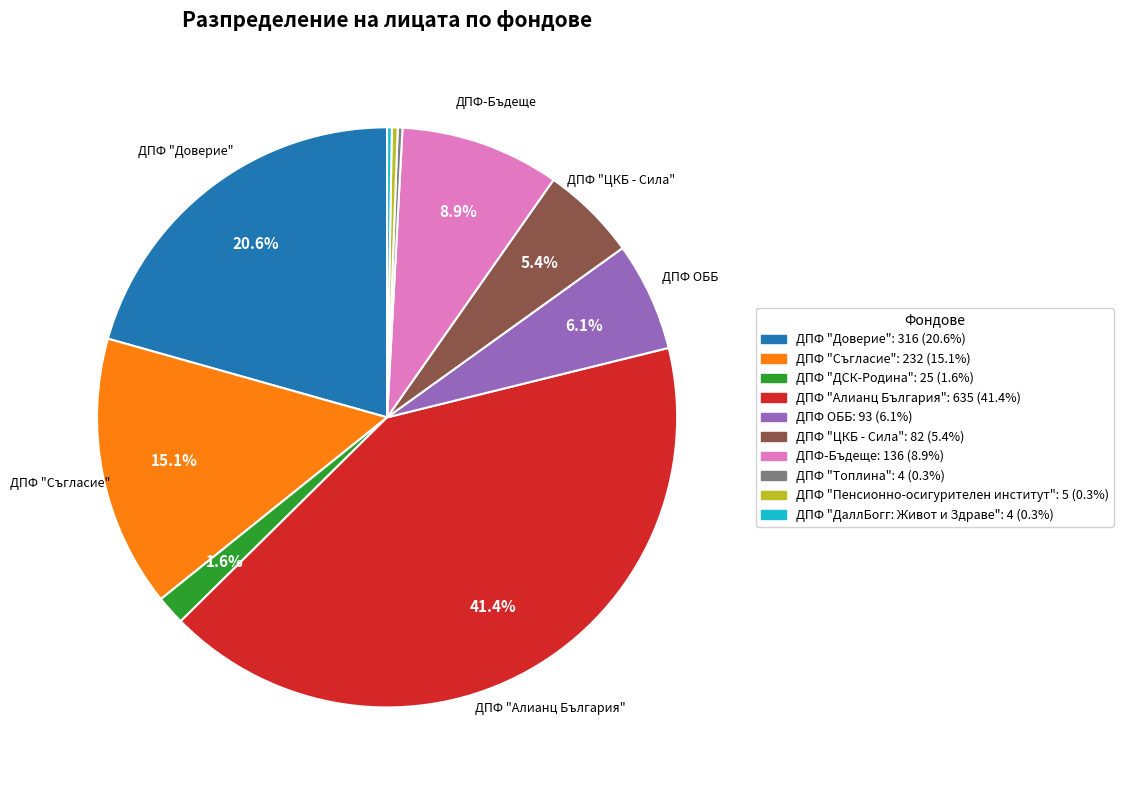

Does ДПФ "Пенсионно-осигурителен институт" represent more than half of the total?

No